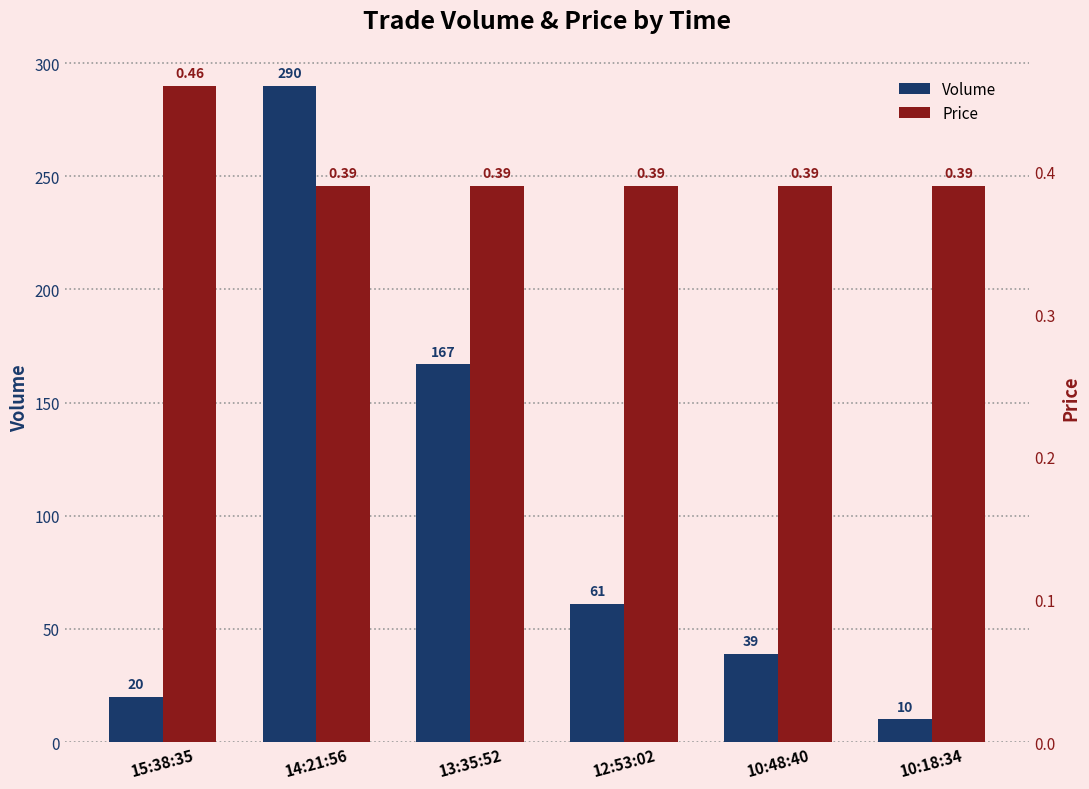

What is the total value across all series at 15:38:35?

20.5